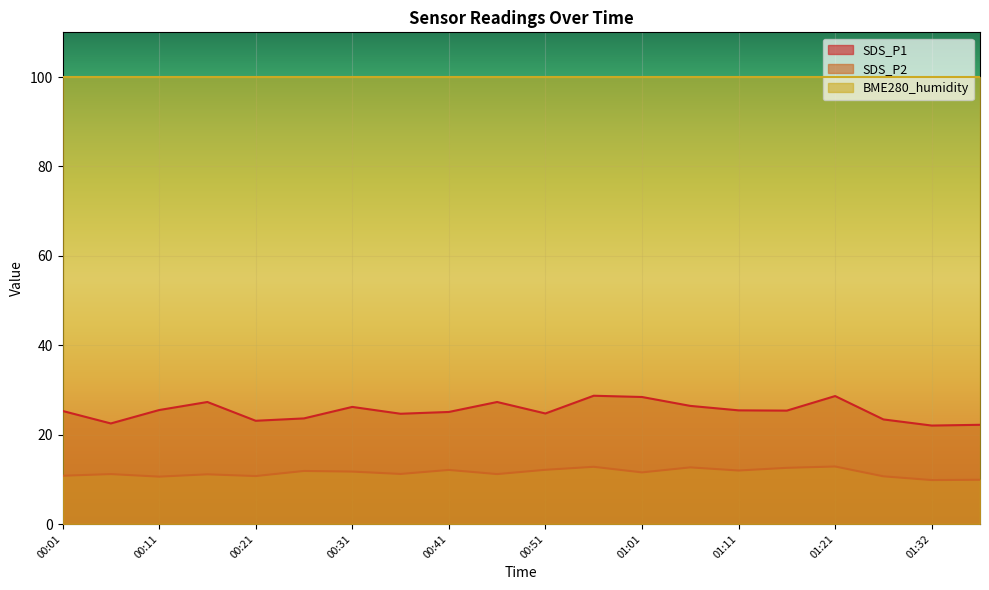

What is the difference between the maximum and second lowest values in the SDS_P2 series?

3.0